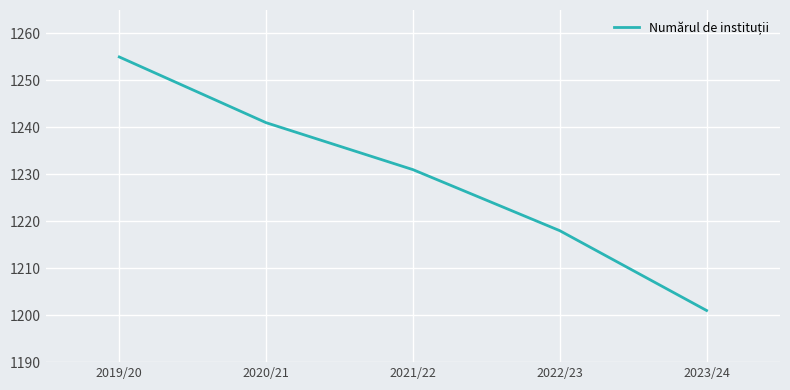

What position from the left is 2022/23?

4